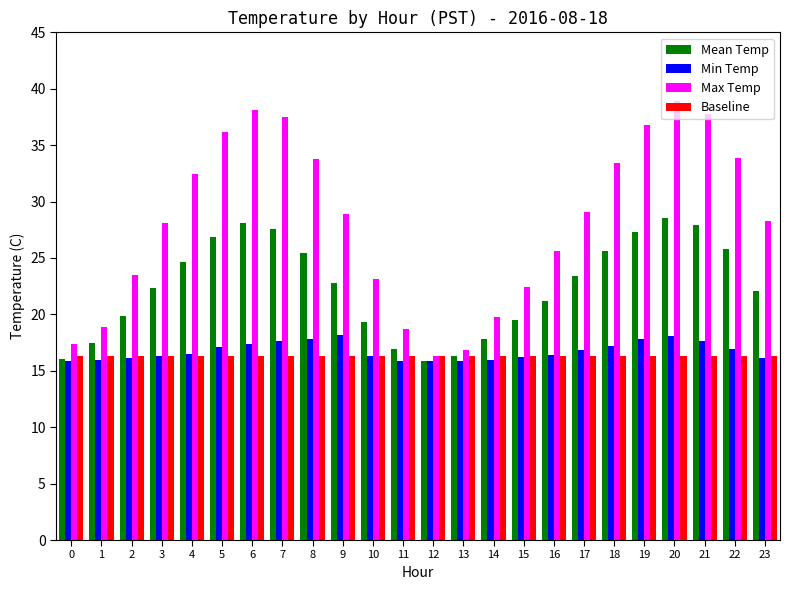

List the series in order of their peak value, lowest first.

Baseline, Min Temp, Mean Temp, Max Temp